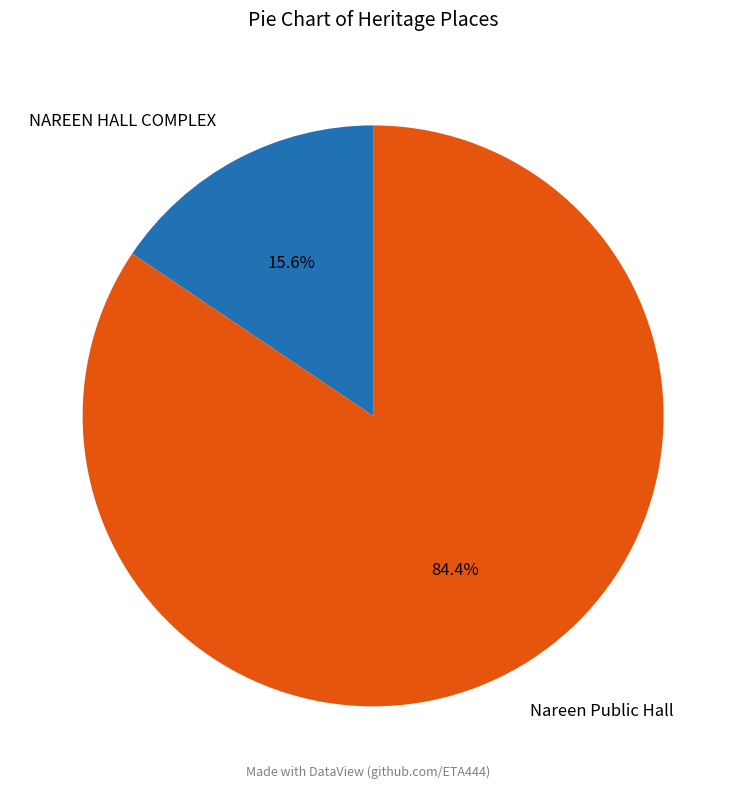

The NAREEN HALL COMPLEX slice represents 16% of the pie. True or false?

True